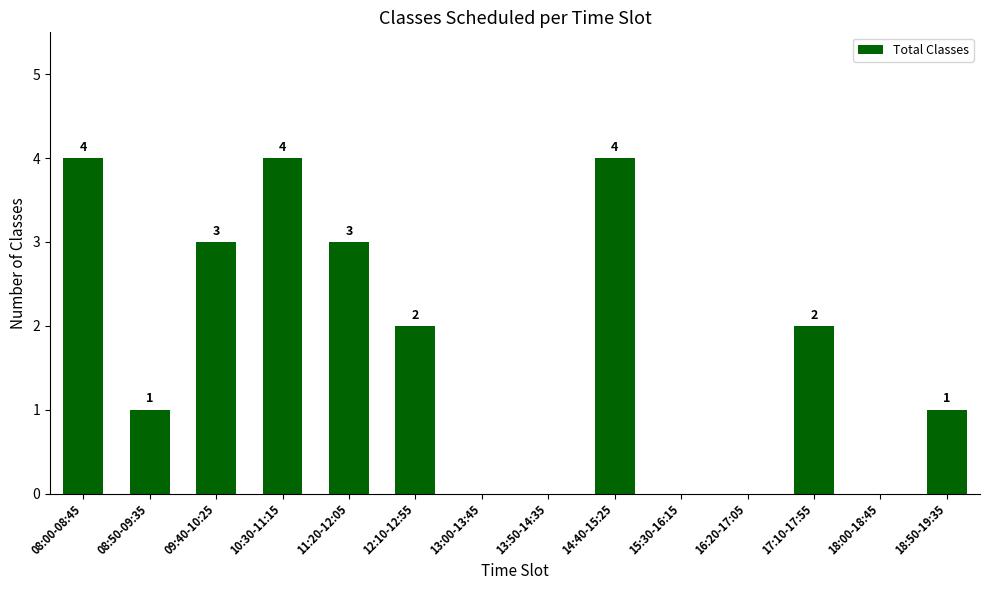

Is it true that the value at 08:50-09:35 is 1?

True